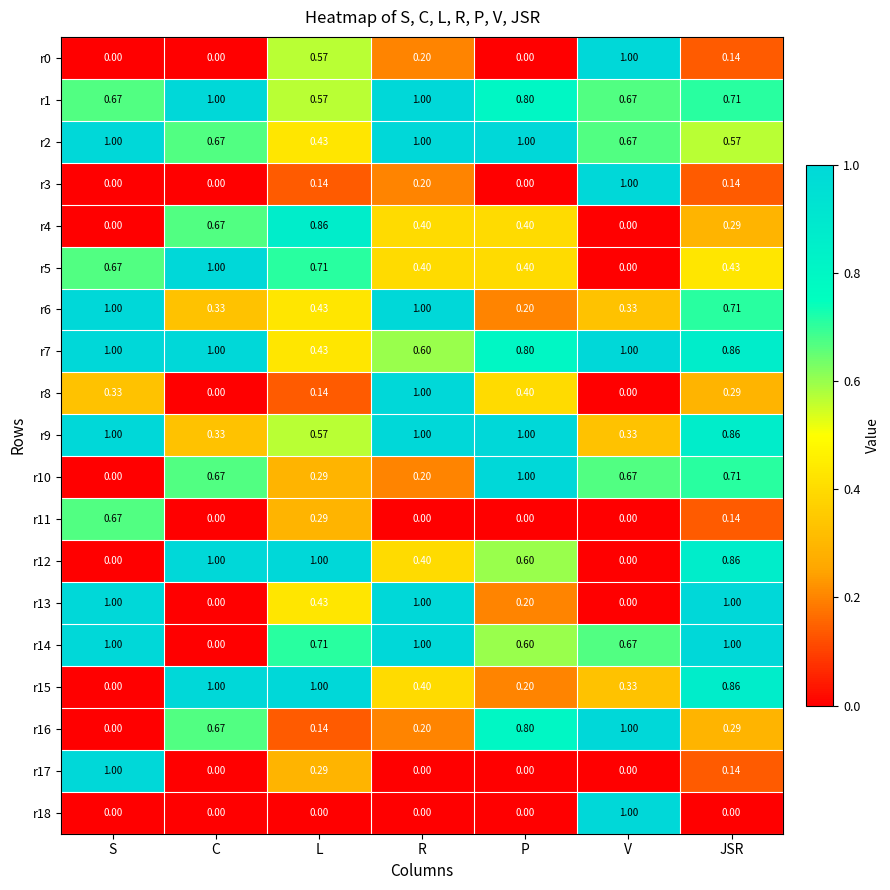

Where is r2 nearest to the value 0?

L